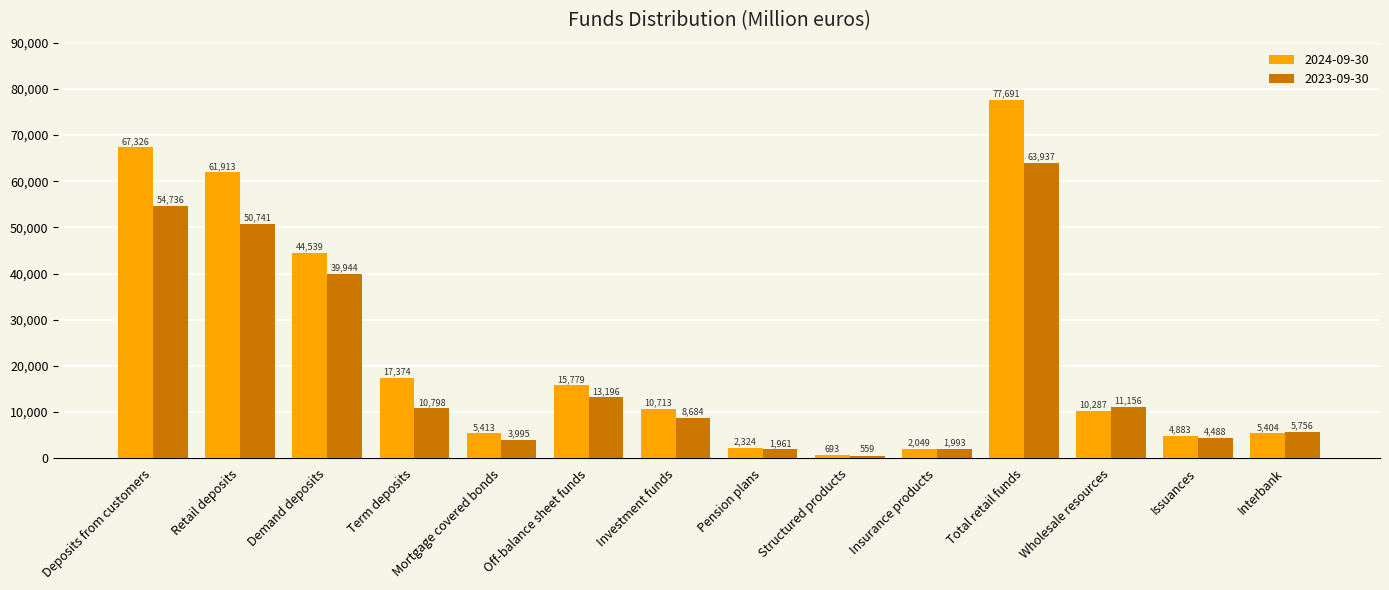

What is the value of the 2023-09-30 bar at the 11th from the left?

63937